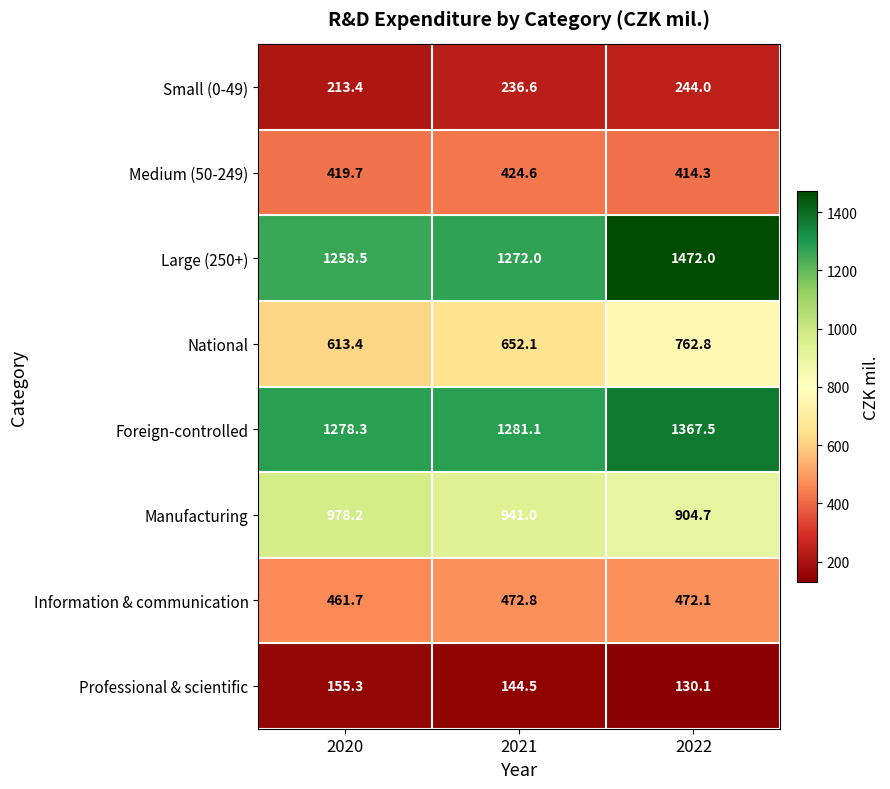

Read the Information & communication value at 2020.

461.7